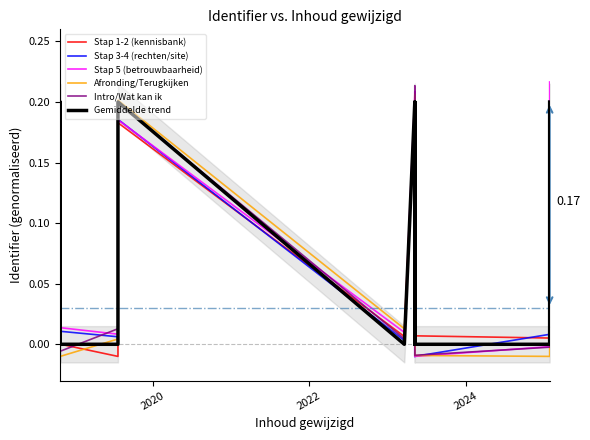

Rank the series by their maximum value, from lowest to highest.

Gemiddelde trend, Stap 1-2 (kennisbank), Afronding/Terugkijken, Stap 3-4 (rechten/site), Intro/Wat kan ik, Stap 5 (betrouwbaarheid)